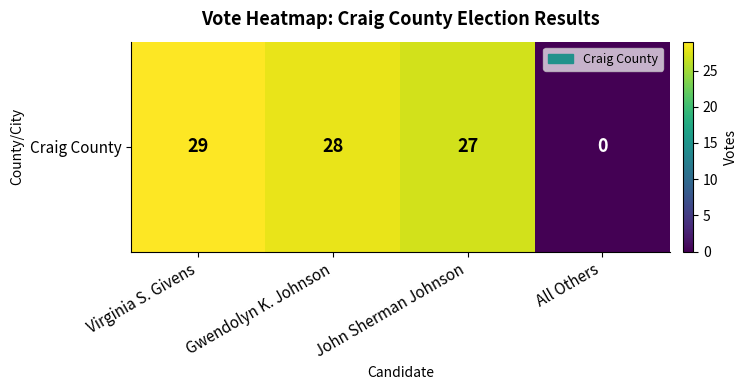

What is the average value?

21